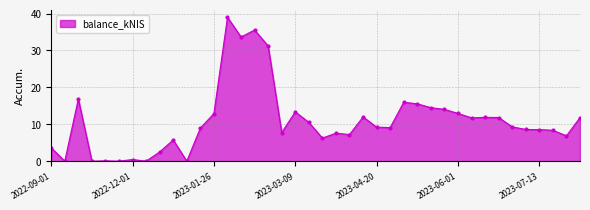

What is the maximum value shown in the chart?

39.0